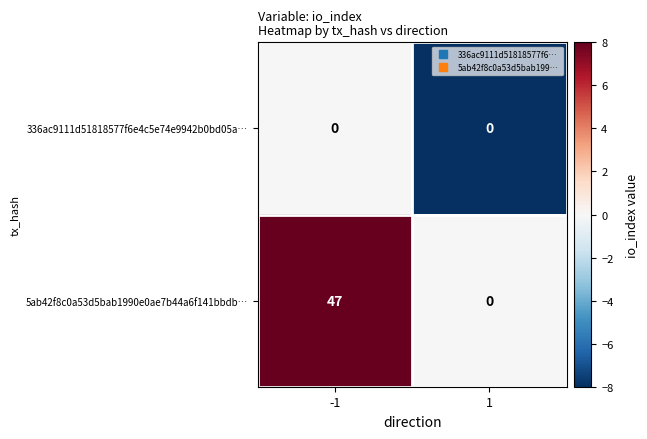

The value of 5ab42f8c0a53d5bab1990e0ae7b44a6f141bbdb… at -1 is 81. True or false?

False